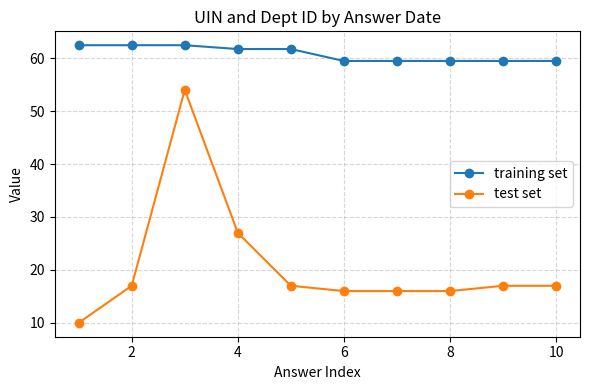

List the series in order of their overall mean, highest first.

training set, test set